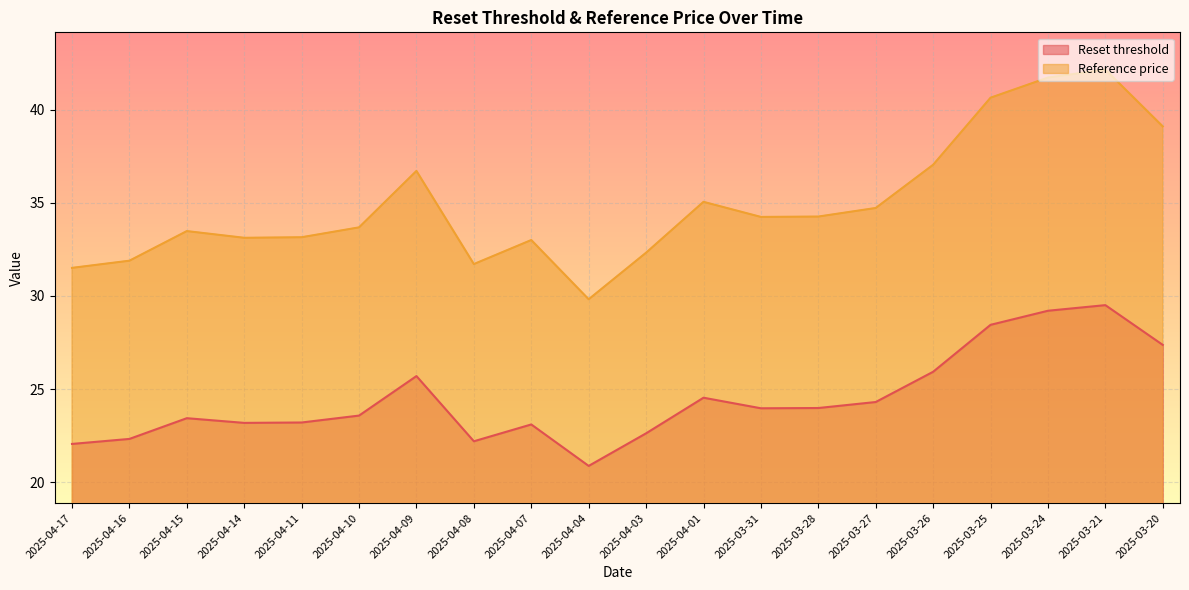

At how many categories does at least one series exceed 34?

10